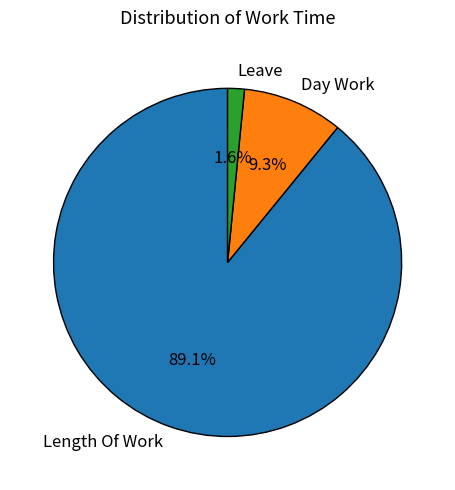

To the nearest percent, what percentage of the pie is Leave?

2%